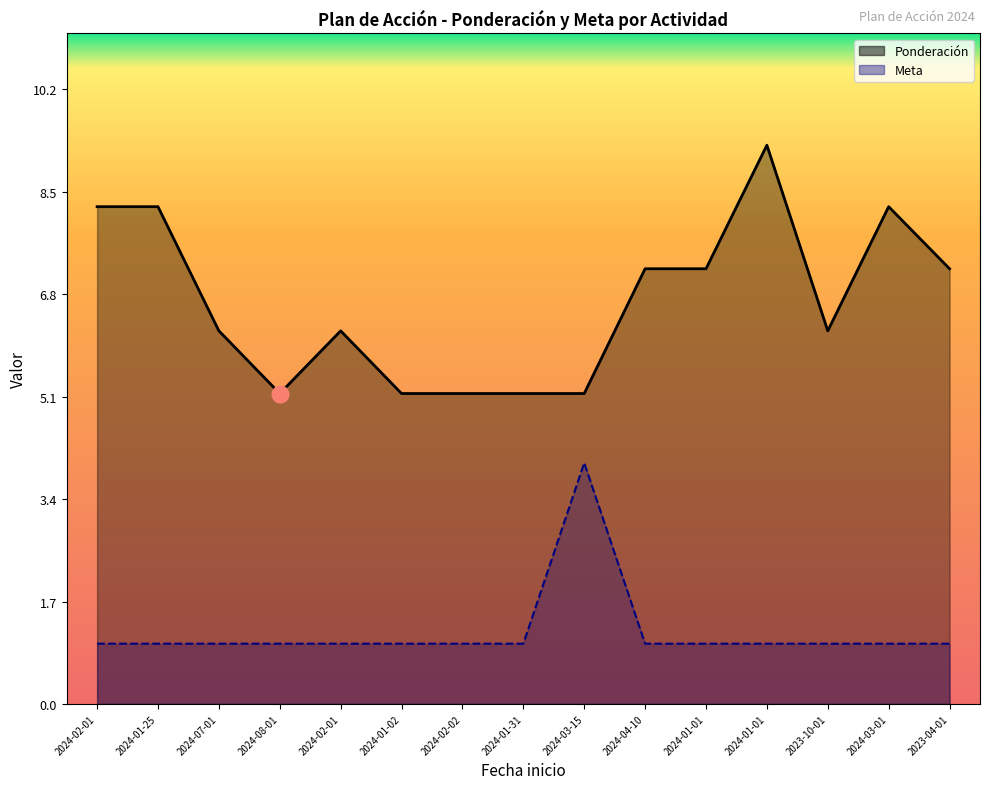

How many series are shown in this chart?

2